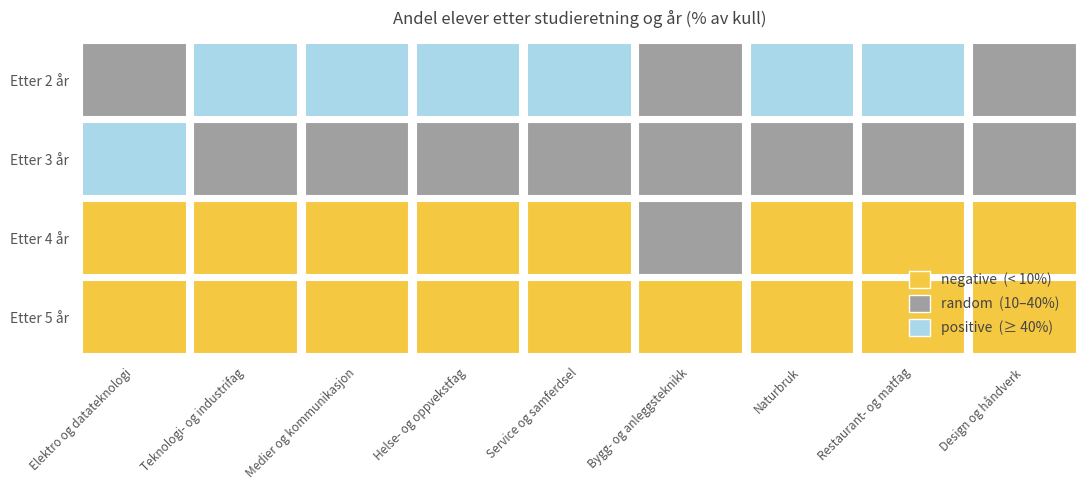

Is the value of Etter 4 år at 8 greater than the value of Etter 3 år at 7?

No